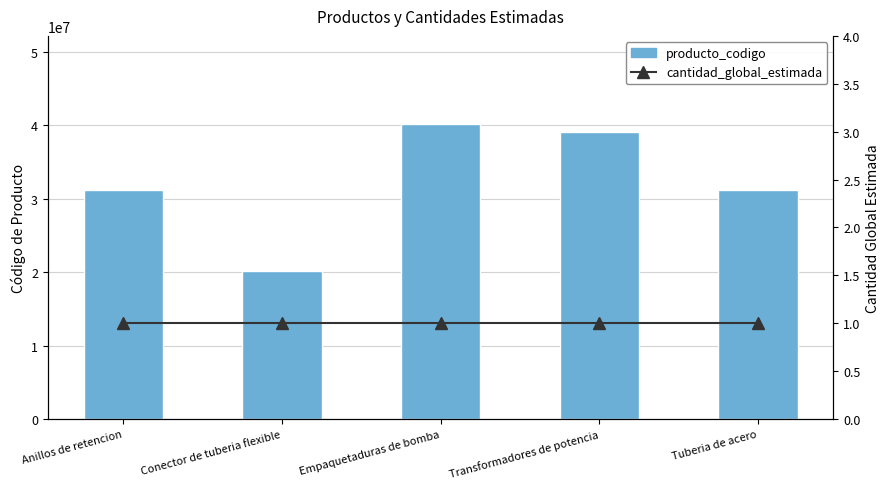

The producto_codigo series shows 44962108 at Tuberia de acero. True or false?

False